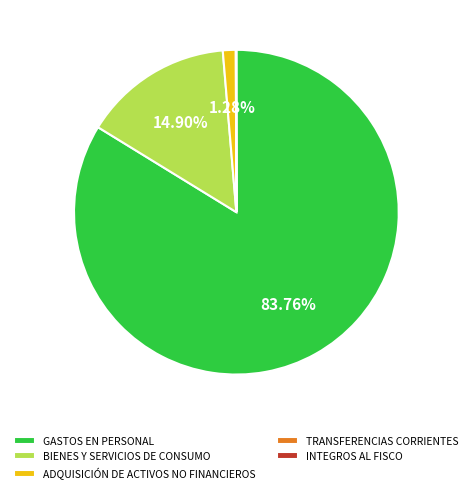

Is the sum of BIENES Y SERVICIOS DE CONSUMO and GASTOS EN PERSONAL greater than half?

Yes